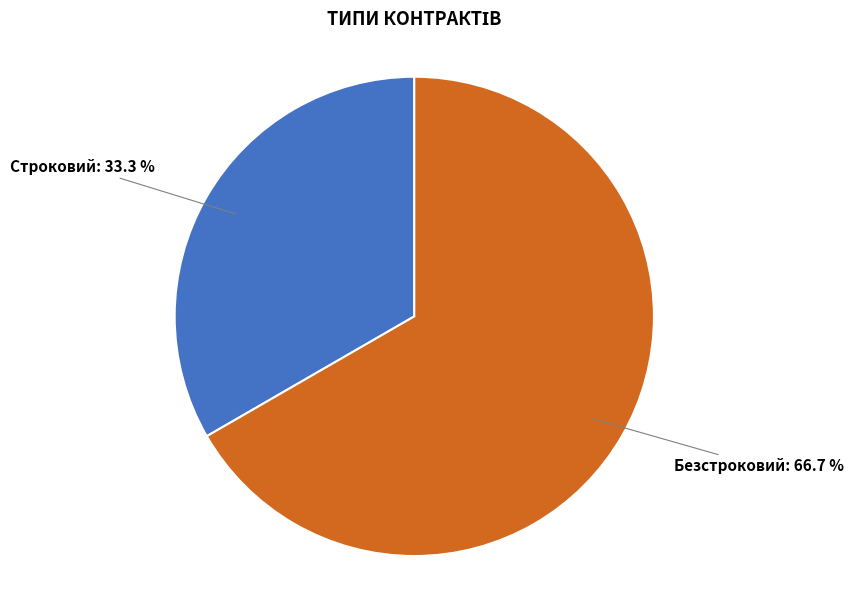

The Строковий slice represents 33% of the pie. True or false?

True